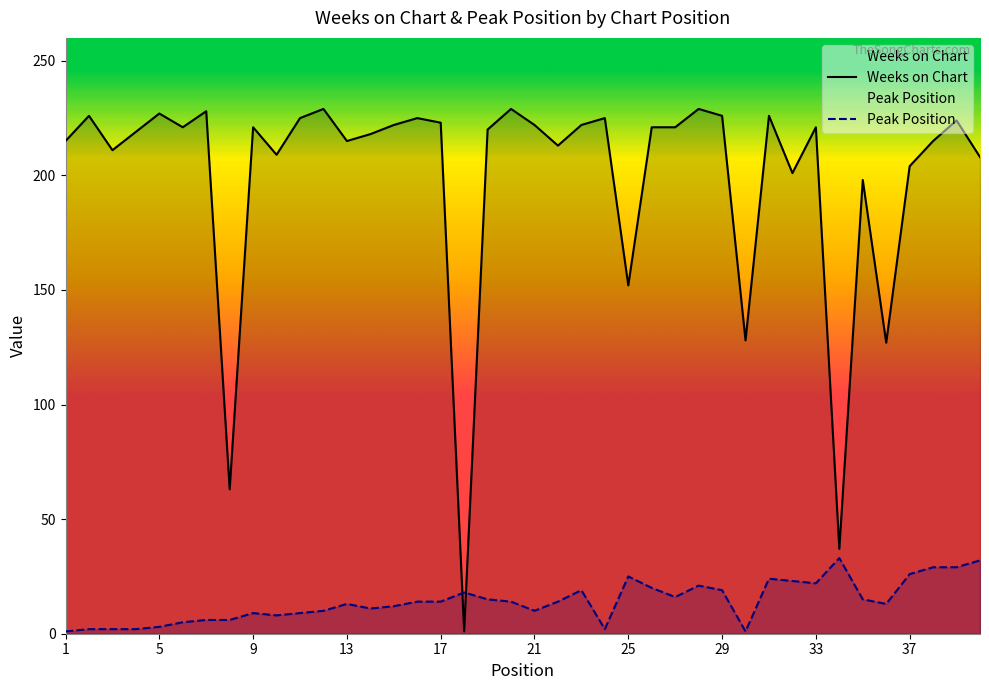

True or false: Weeks on Chart has a value of 221 at 9.

True